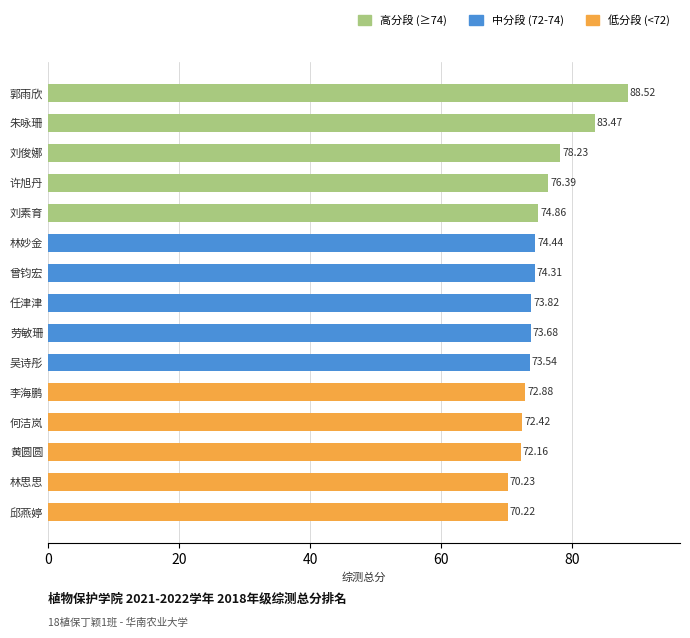

Does the chart contain stacked bars?

No